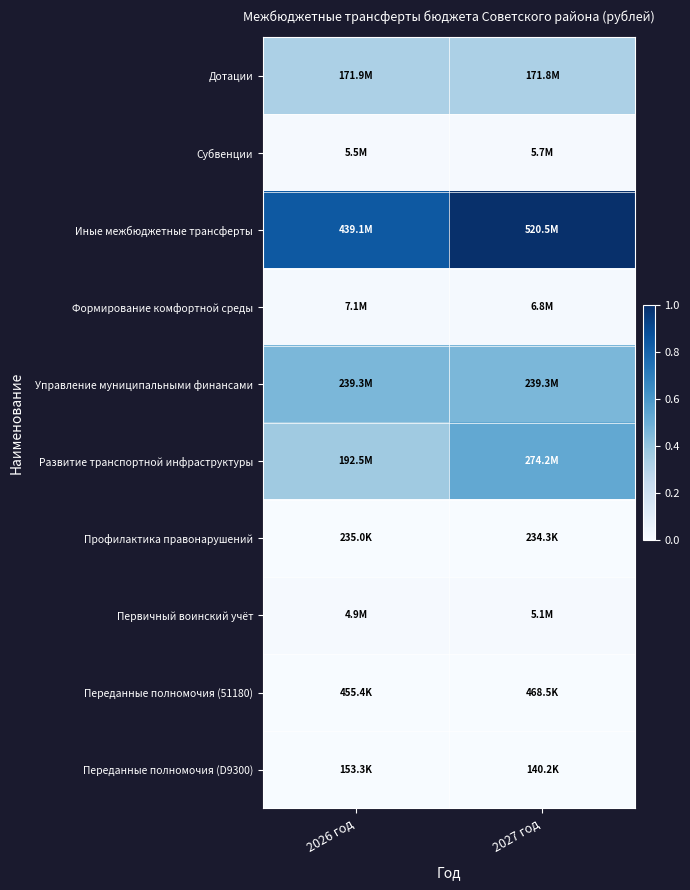

At how many categories does at least one series exceed 0?

2